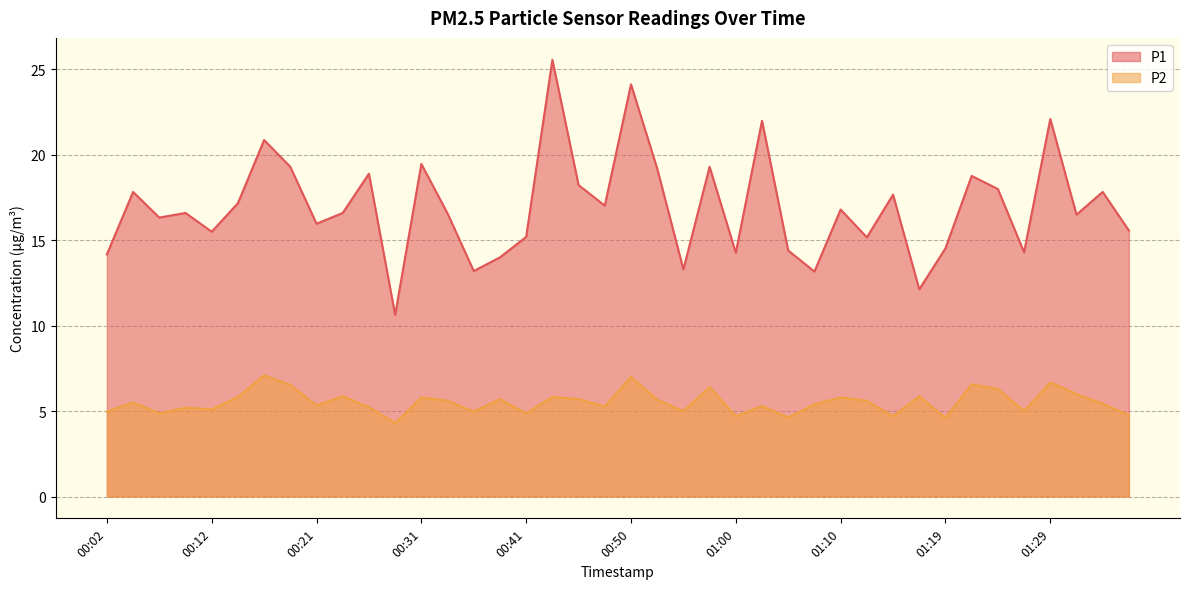

Rank the series at 01:07 from lowest to highest value.

P2, P1